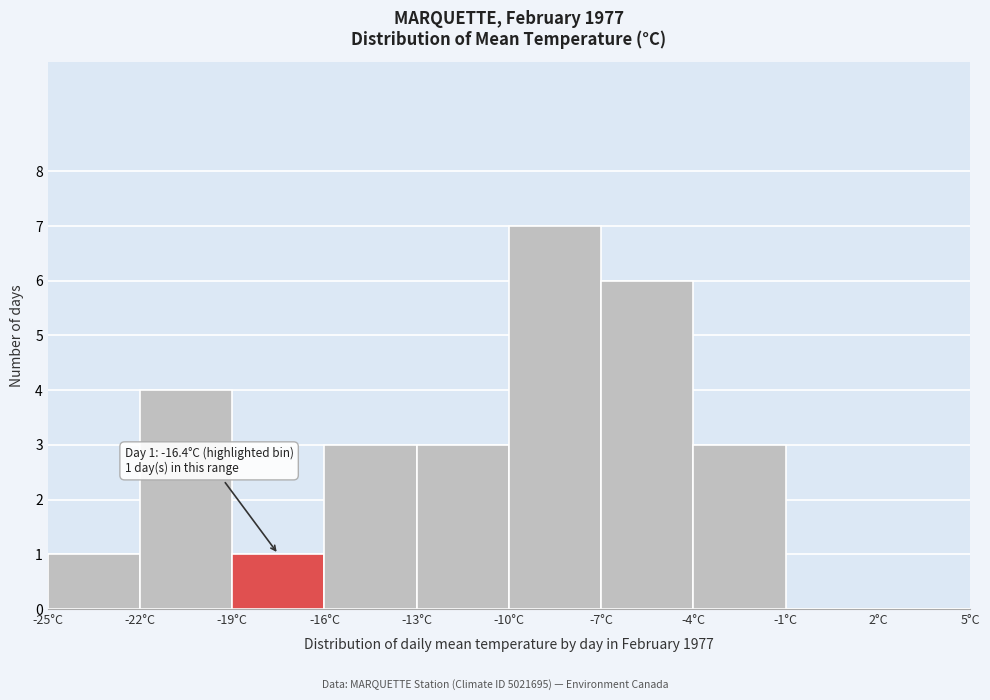

Over which range of the x-axis is the bar tallest?

-10 to -7